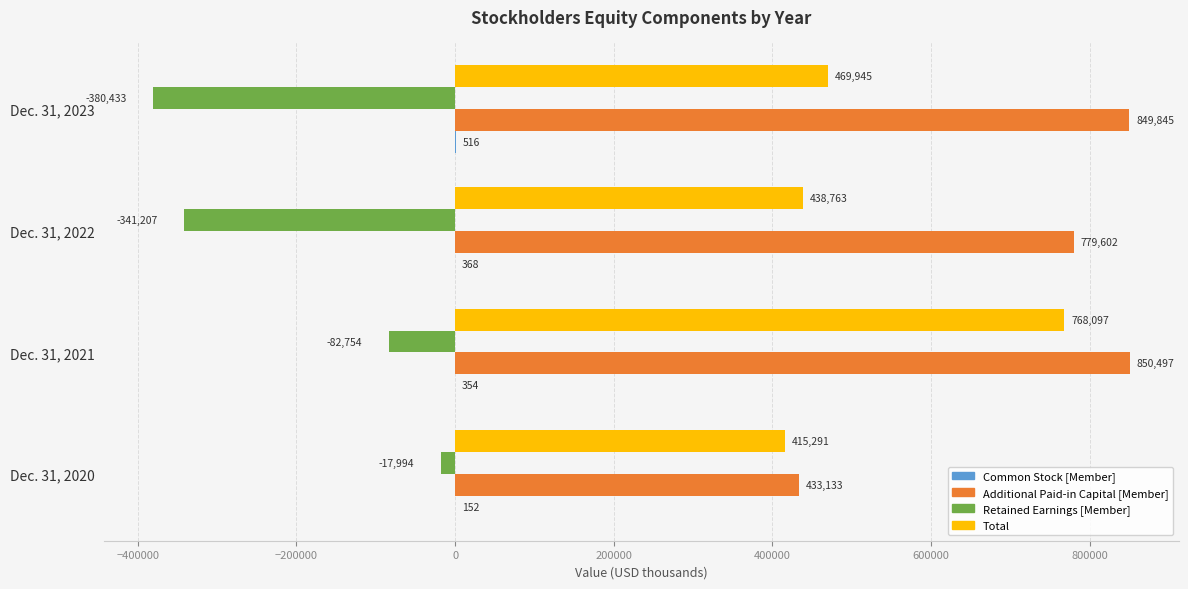

Count the number of categories in the chart.

4